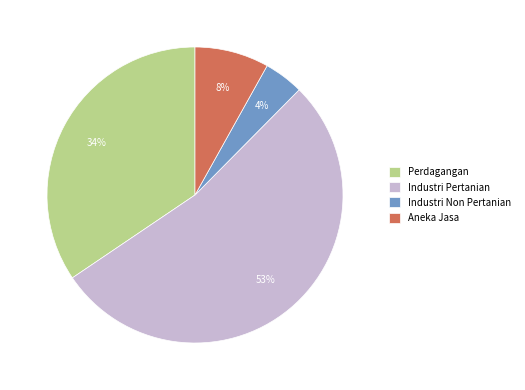

Do Industri Pertanian and Perdagangan together represent more than half of the pie?

Yes